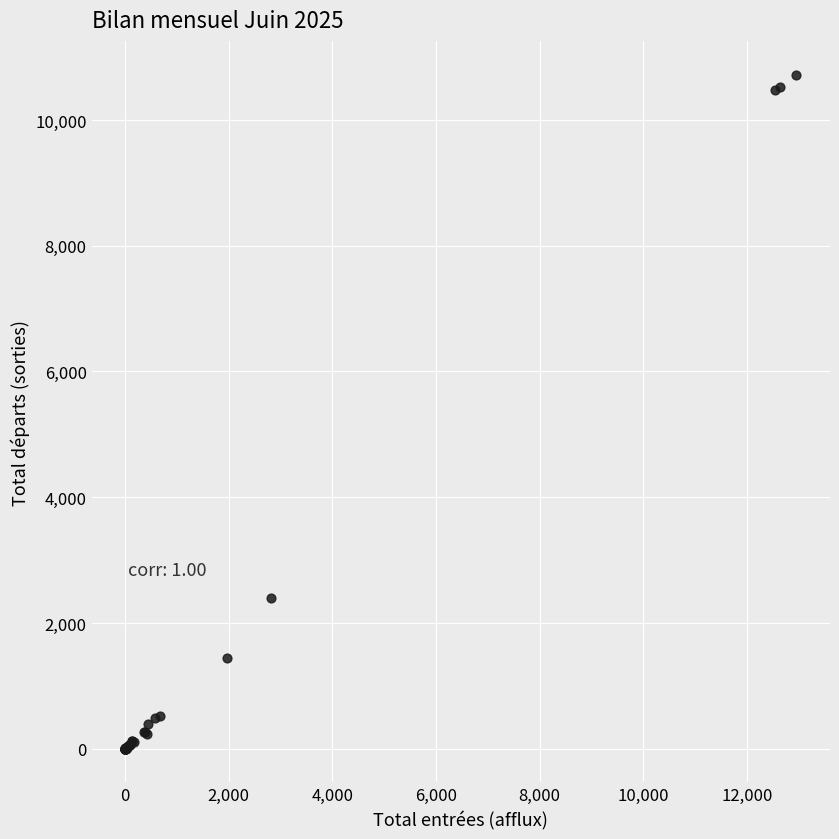

What Y value in the scatter plot is closest to 5361?

2401